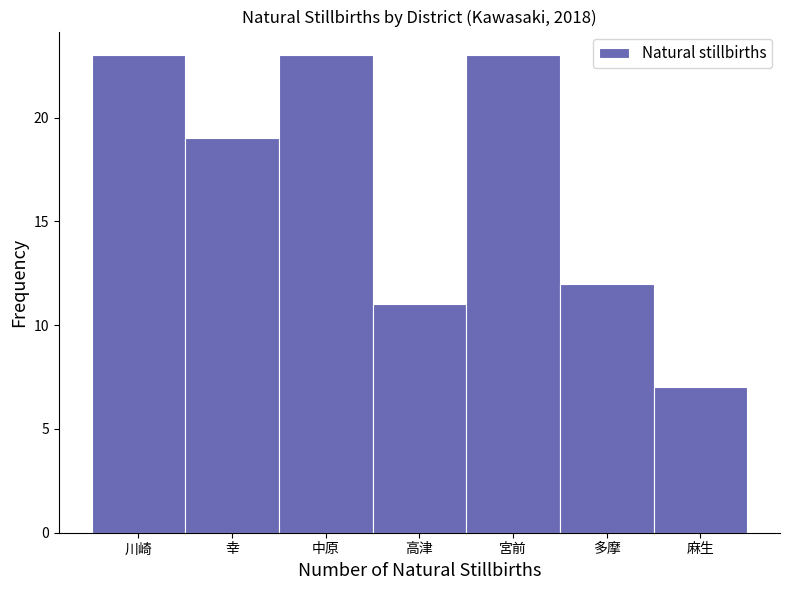

Reading right to left, list all the values displayed in this chart.

7	12	23	11	23	19	23